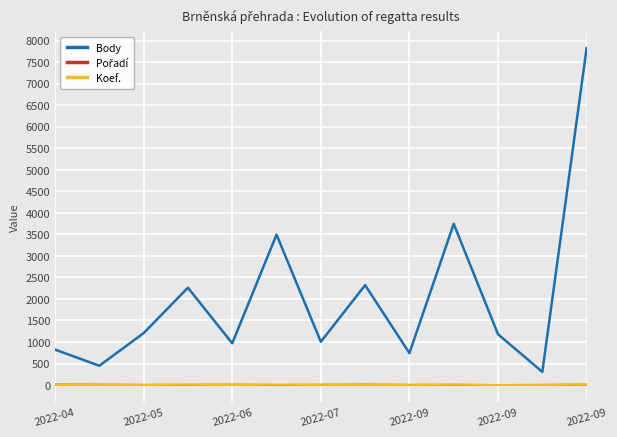

Does the chart have visible grid lines?

Yes